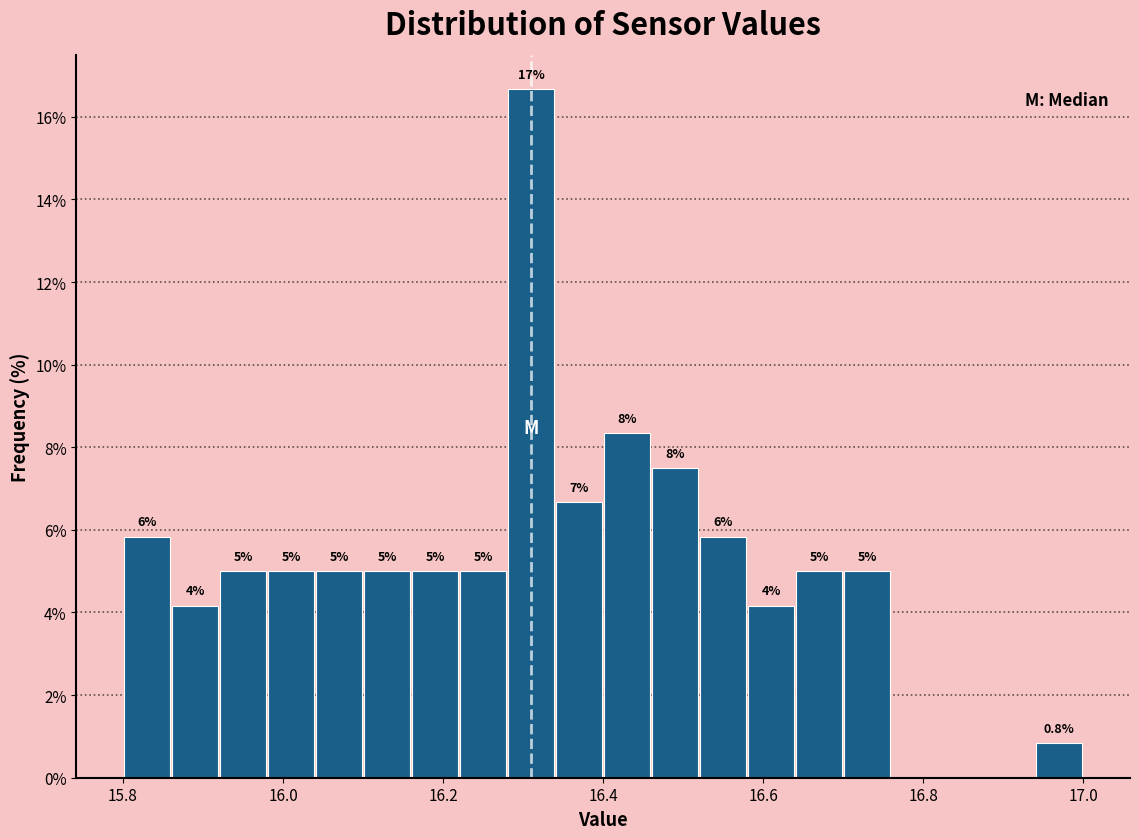

Read against the x-axis, roughly where is the centre of the tallest bar?

16.32